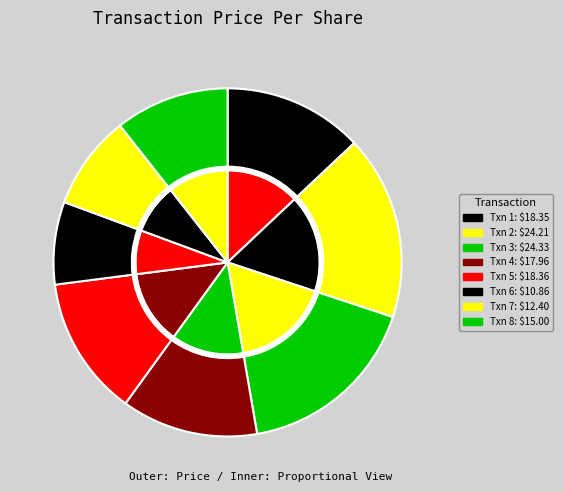

Combined, do 2007-02-21 (P) and 2012-12-27 (S) account for over 50%?

No